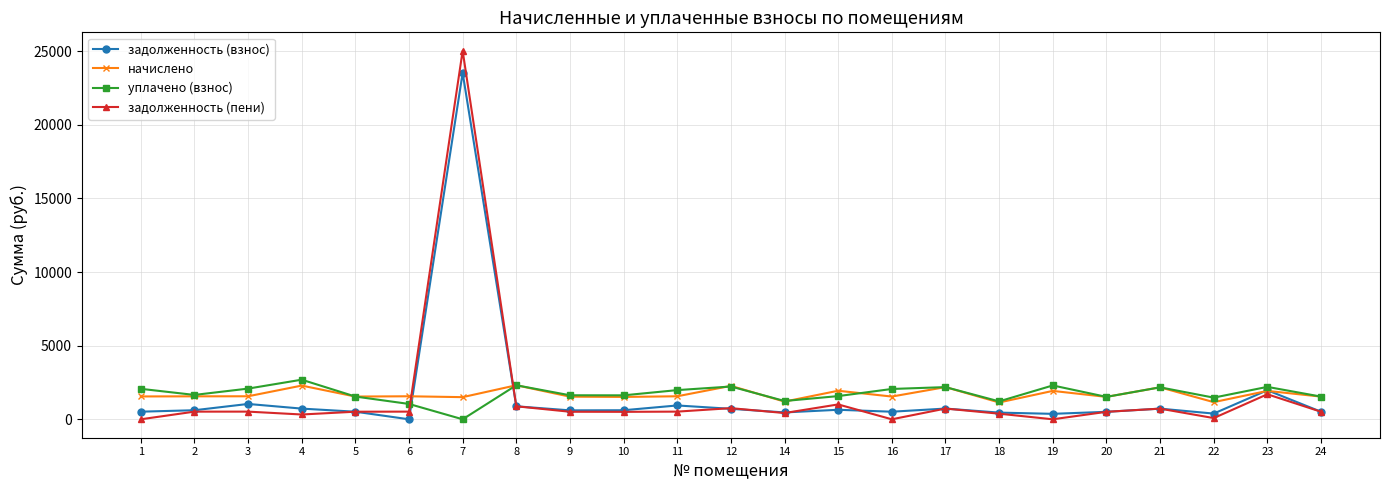

Rank the series by their maximum value, from lowest to highest.

начислено, уплачено (взнос), задолженность (взнос), задолженность (пени)